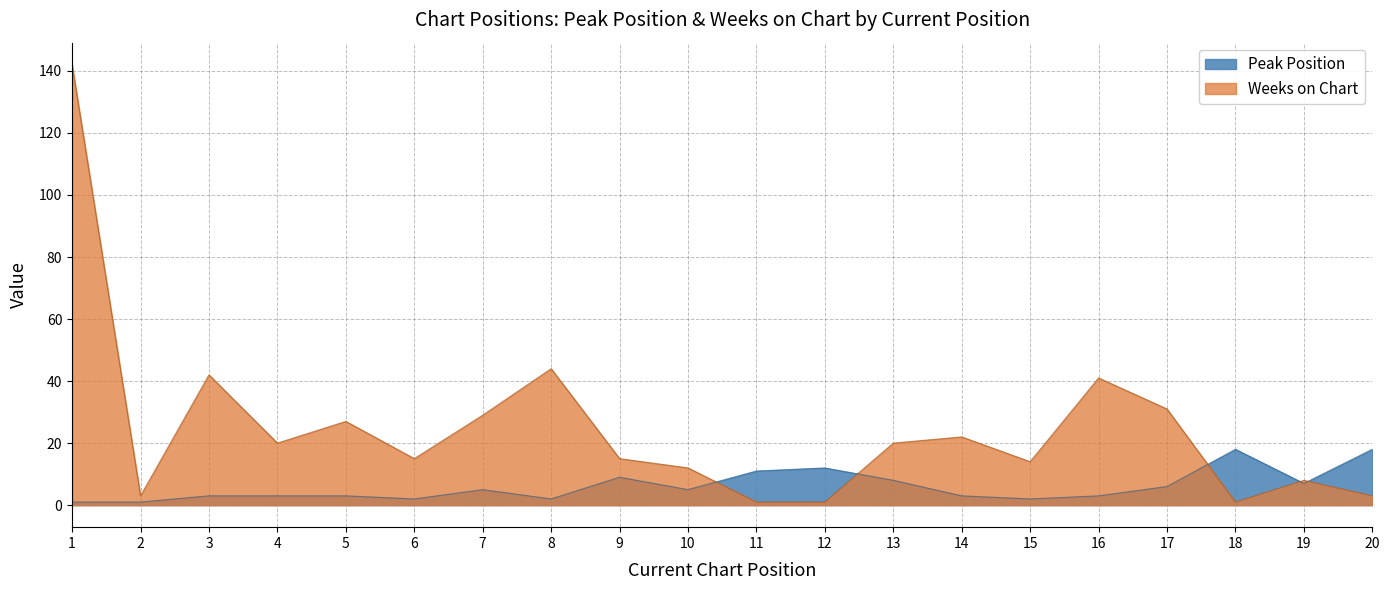

Which series changed the most between 5 and 8?

Weeks on Chart